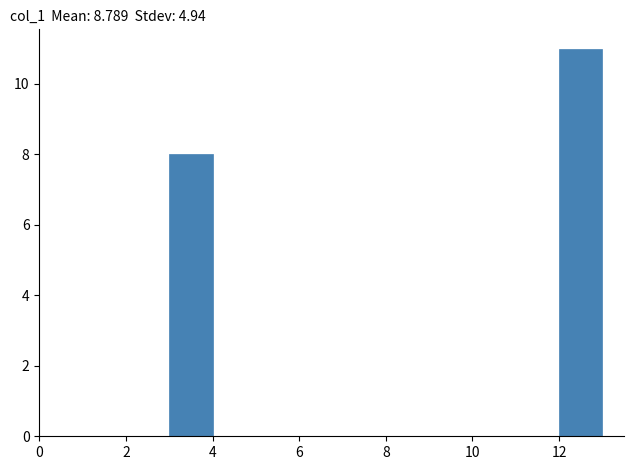

Reading left to right, transcribe this chart: for each bar, give the range it covers on the x-axis and its height. The values are not printed on the chart, so give them approximately, as read against the axis.

3 to 4: 8
4 to 5: 0
5 to 6: 0
6 to 7: 0
7 to 8: 0
8 to 9: 0
9 to 10: 0
10 to 11: 0
11 to 12: 0
12 to 13: 11